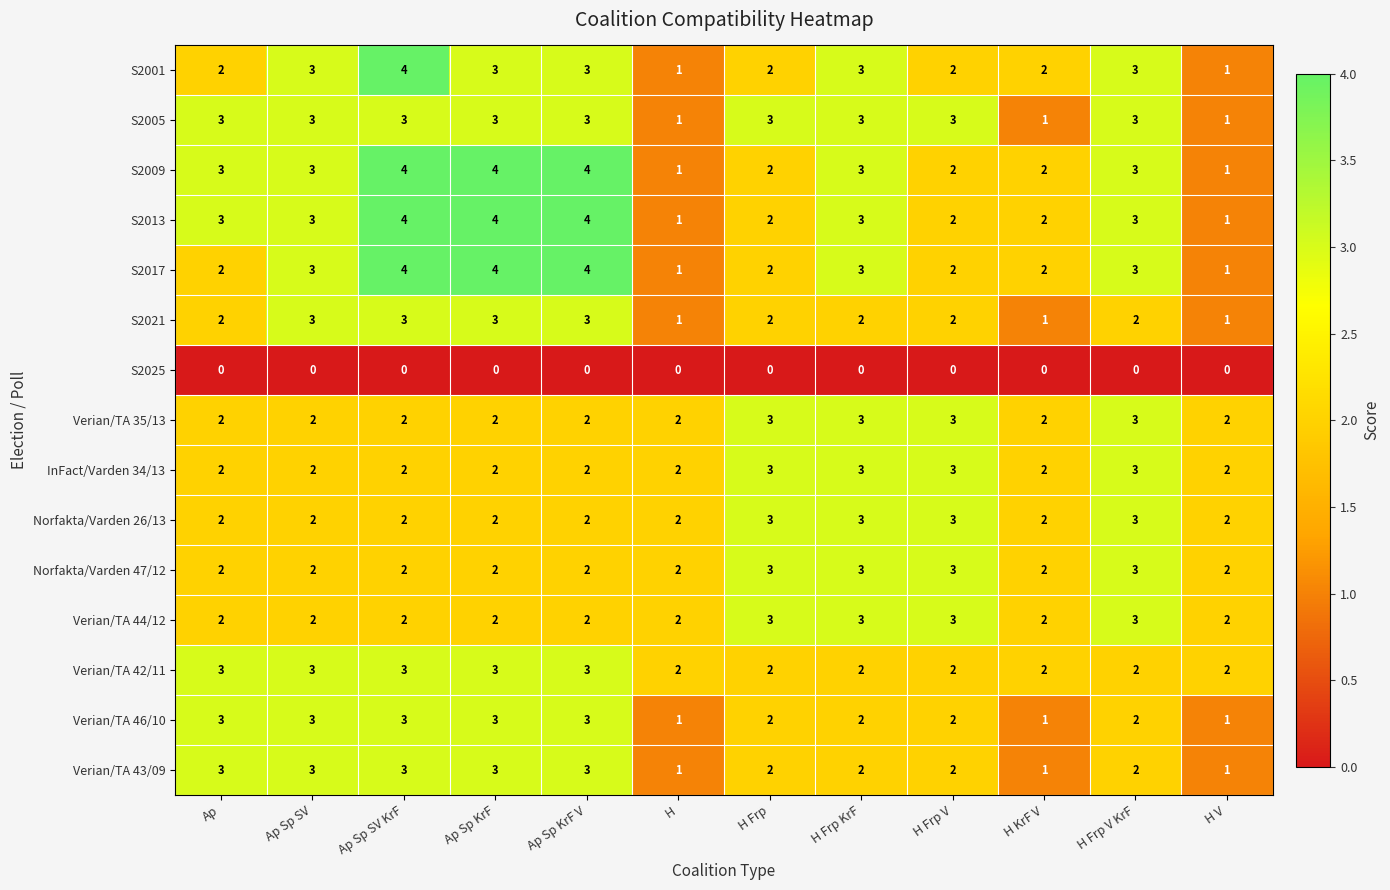

What is the total value across all series at H Frp V?

34